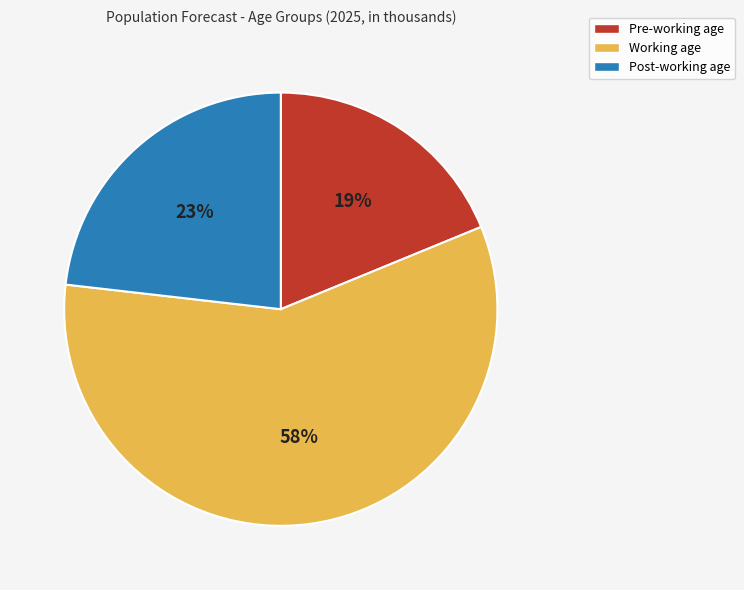

What is the largest slice in the pie chart?

Working age